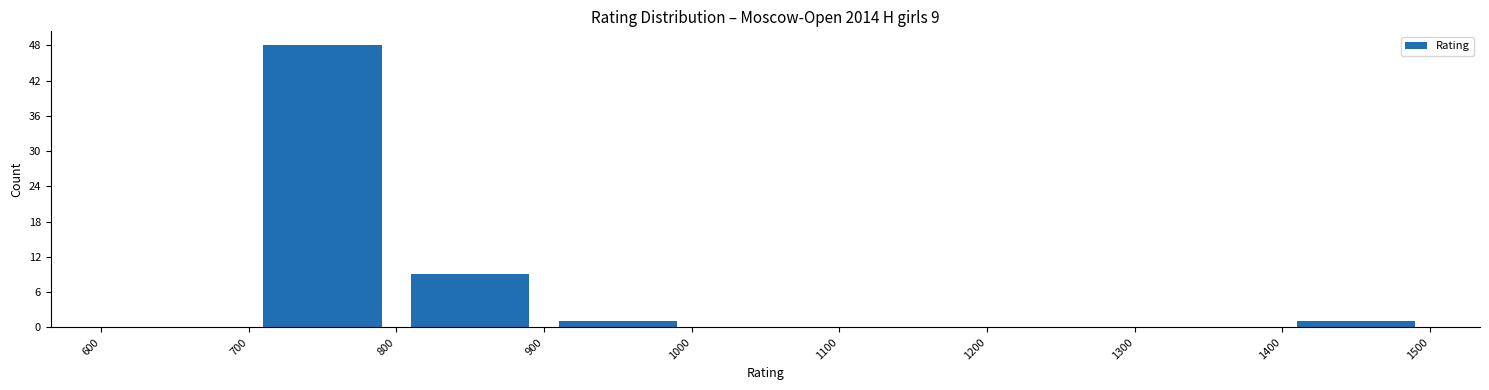

Which range on the x-axis has the tallest bar?

700 to 800